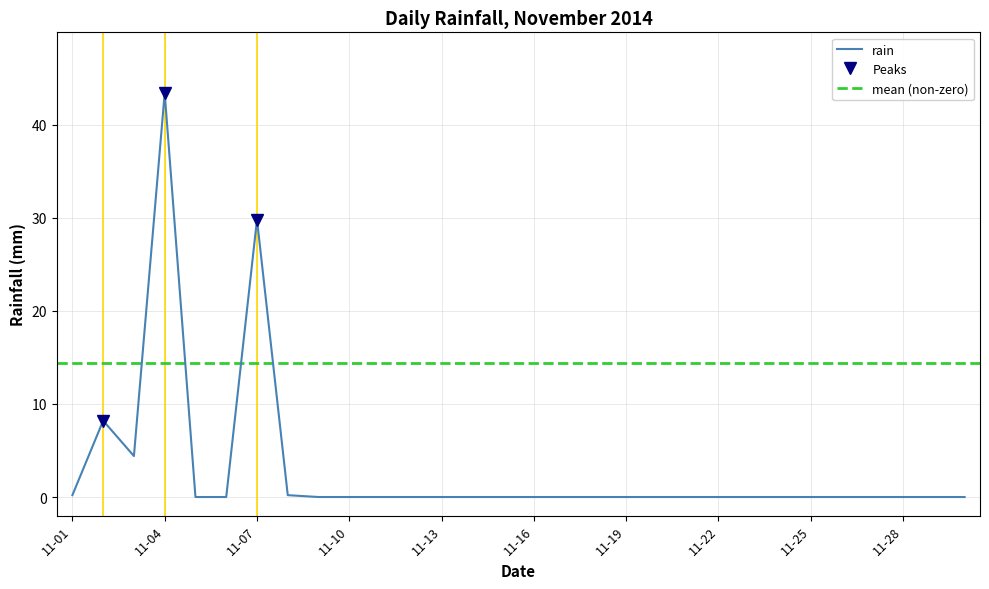

The value of rain at 11-16 is -28.5. True or false?

False